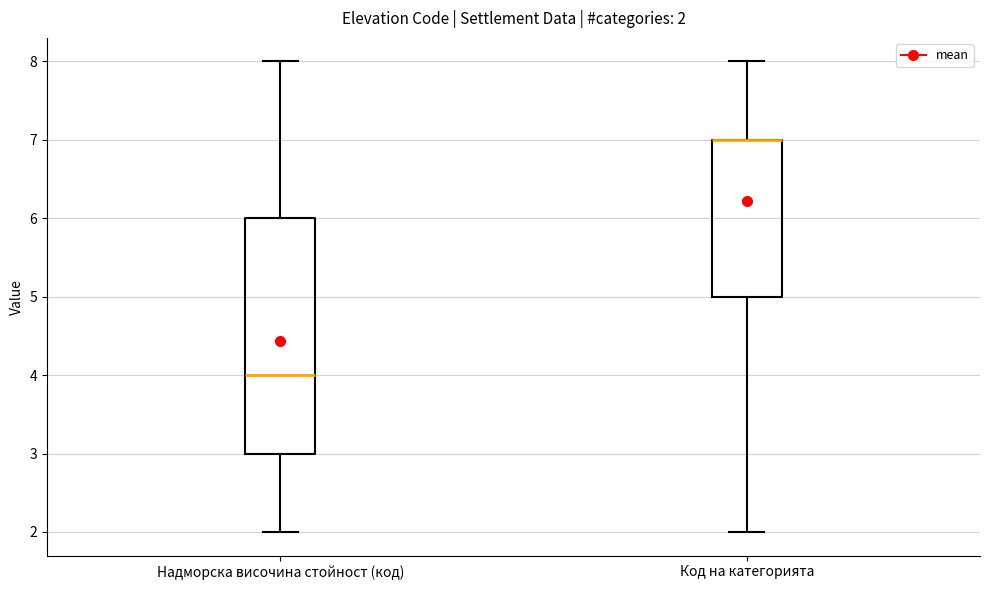

Which box is the tallest, from its lower edge to its upper edge?

Надморска височина стойност (код)